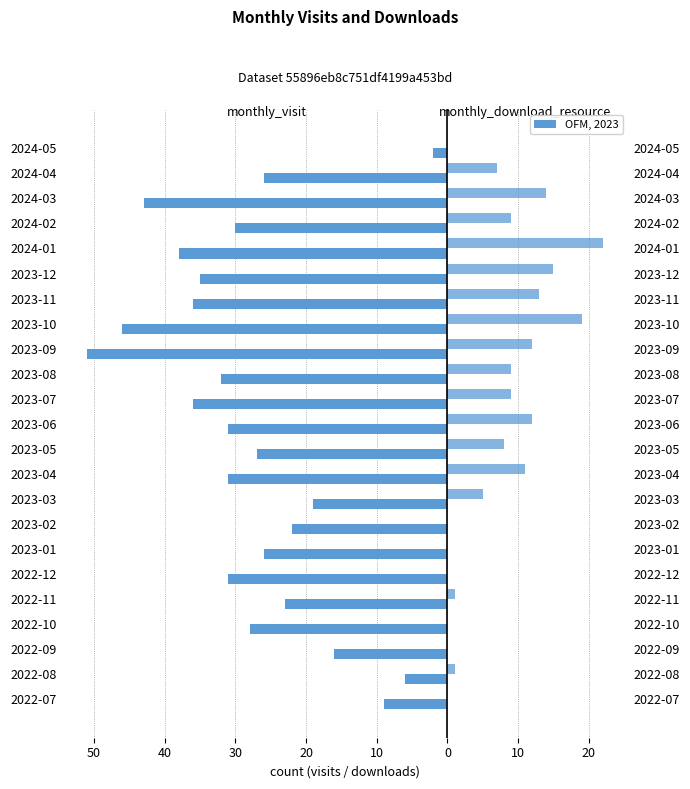

What is the maximum value shown in the chart?

22